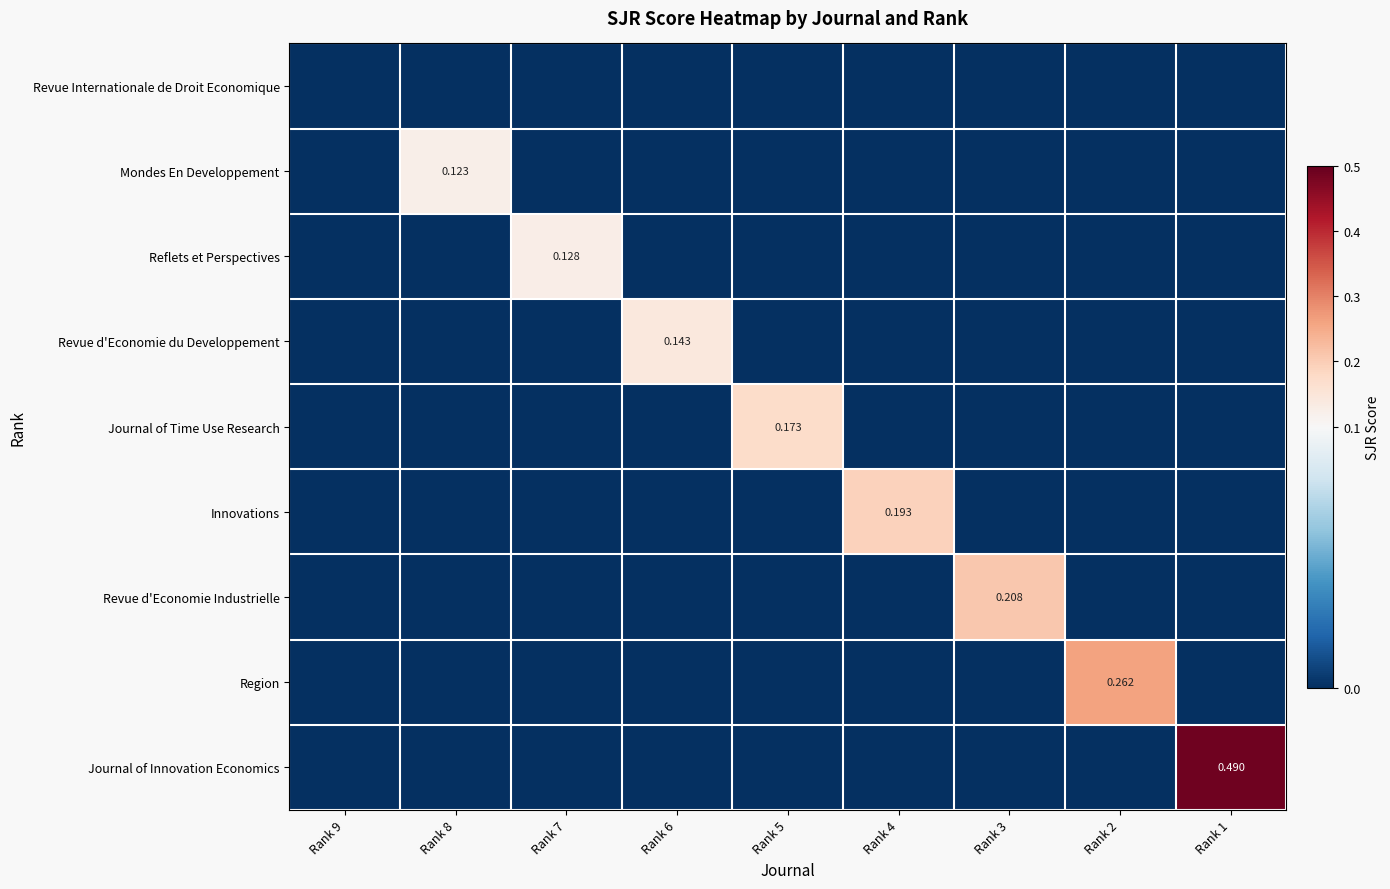

What is the total value across all series at Rank 1?

0.5